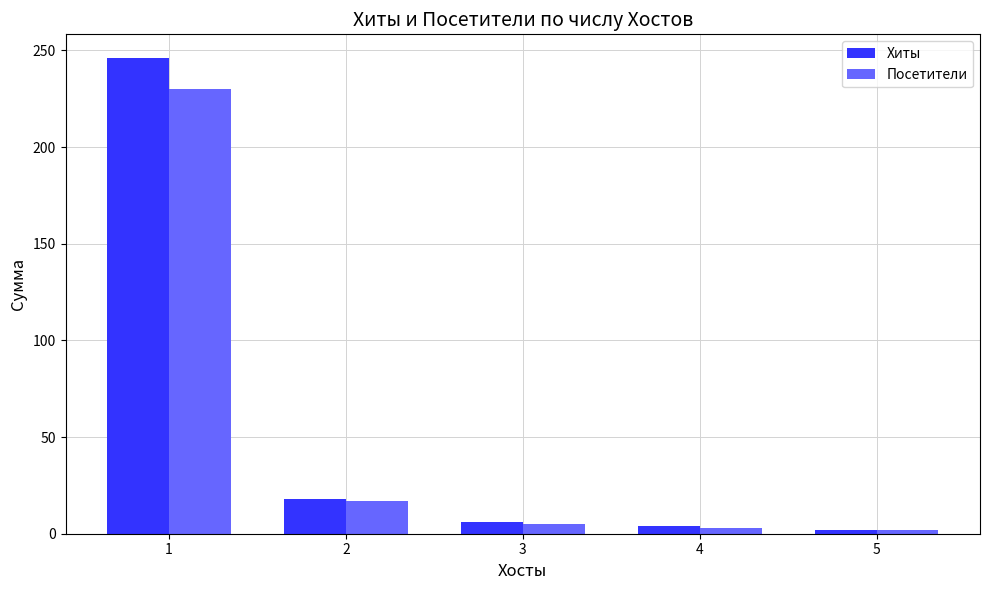

How many groups of bars are there?

5